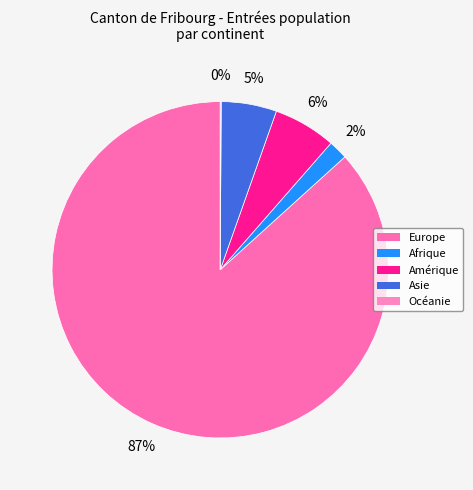

How many slices are in this pie chart?

5